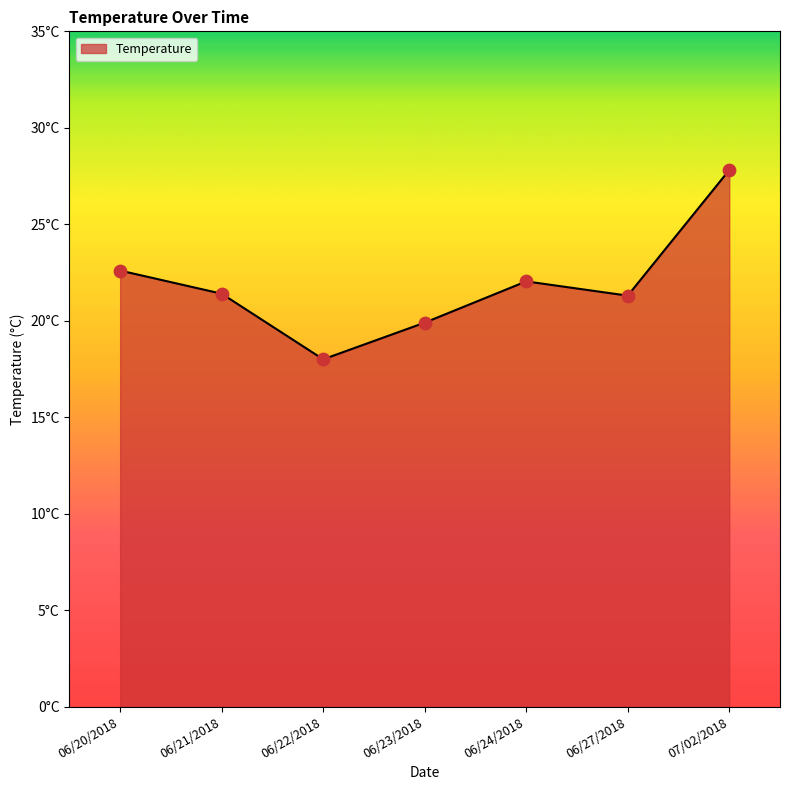

Is this an area chart (filled region under the line)?

Yes